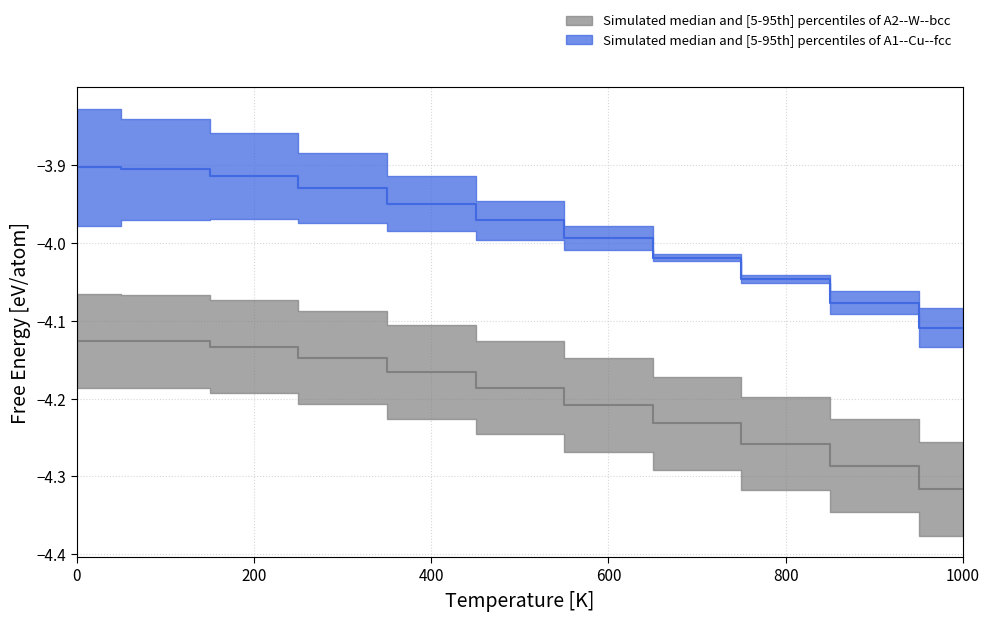

What is the value of the A1--Cu--fcc upper point at the 5th from the left?

-3.9